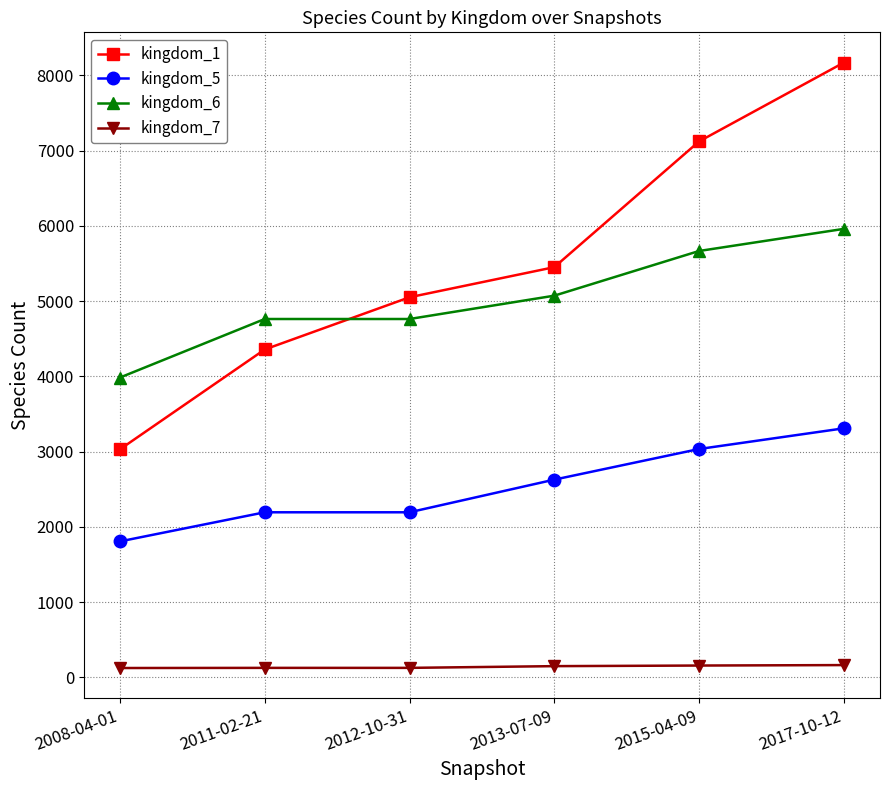

Rank the series by their maximum value, from lowest to highest.

kingdom_7, kingdom_5, kingdom_6, kingdom_1